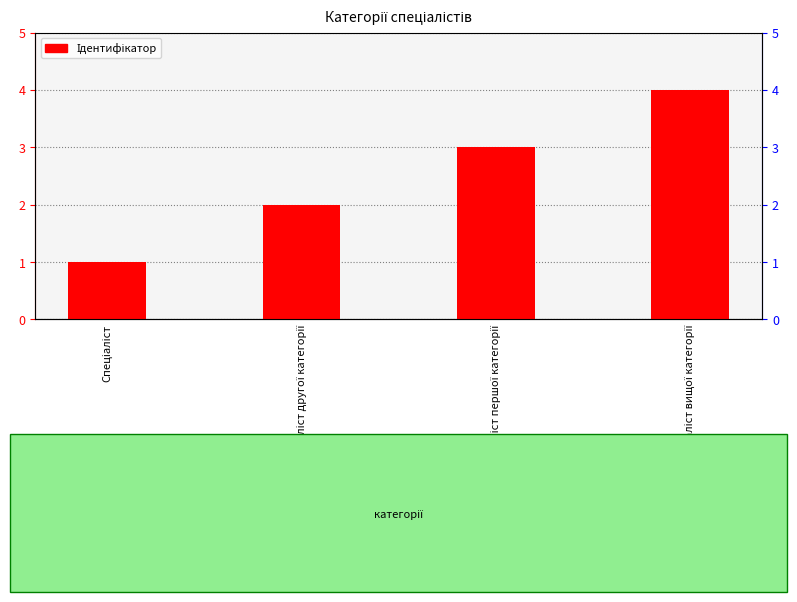

Rank the categories by value from highest to lowest.

Спеціаліст вищої категорії, Спеціаліст першої категорії, Спеціаліст другої категорії, Спеціаліст